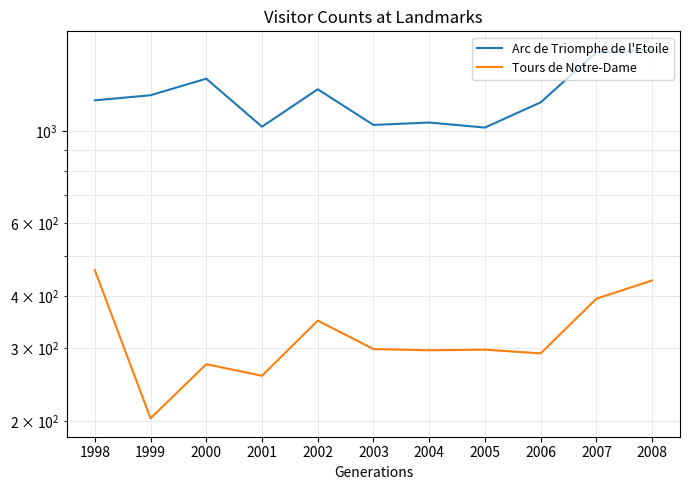

Reading right to left, what are all the values shown in this chart?

Arc de Triomphe de l'Etoile: 1567.4	1546.0	1171.0	1018.0	1047.0	1033.0	1259.0	1023.0	1335.0	1218.0	1184.0
Tours de Notre-Dame: 436.1	394.0	291.0	297.0	296.0	298.0	349.0	257.0	274.0	203.0	462.0